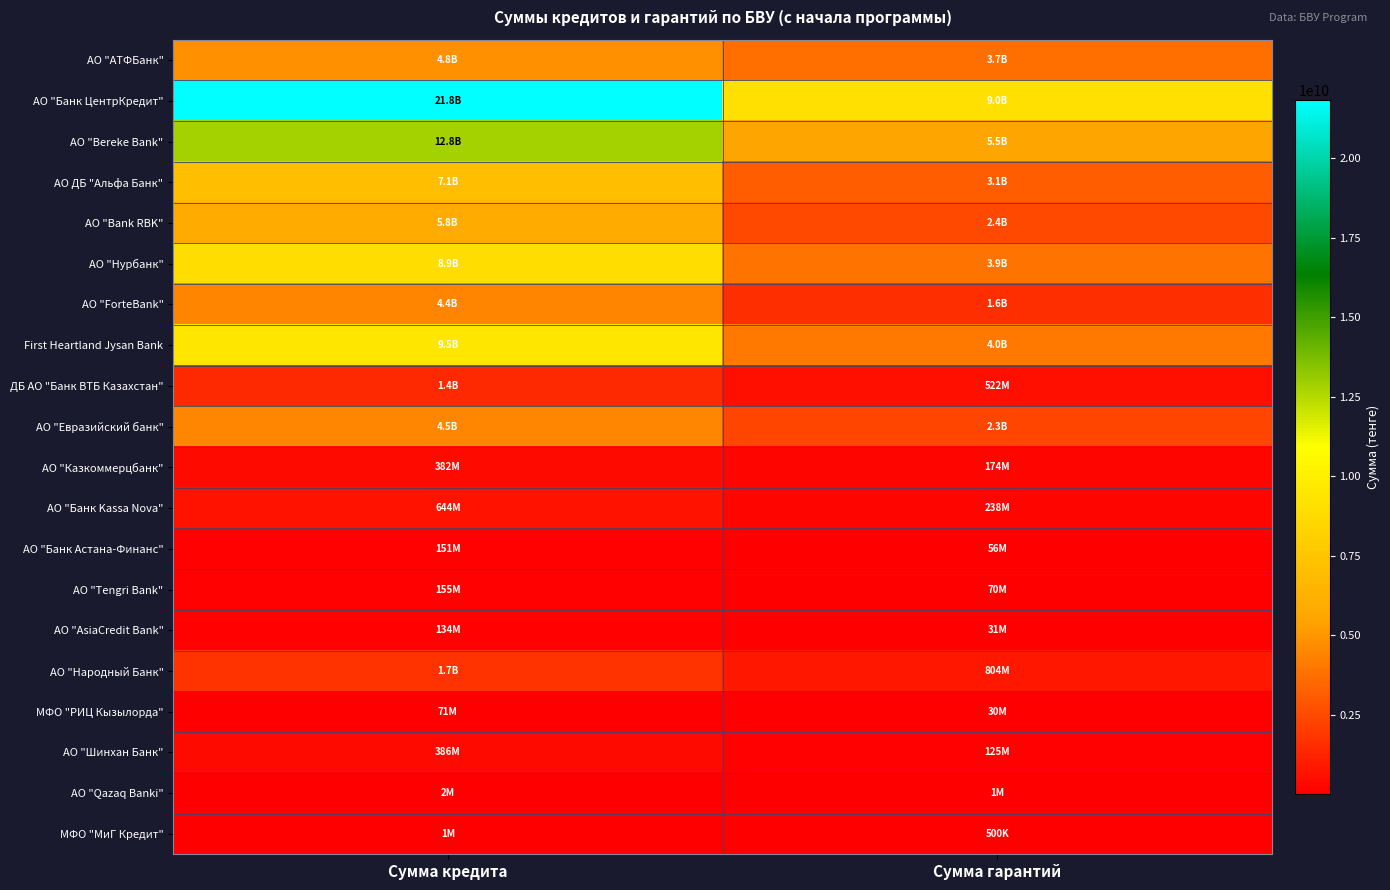

Which series has the widest spread of values?

АО "Банк ЦентрКредит"